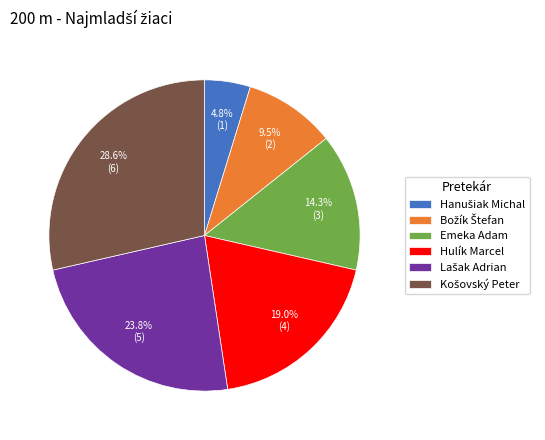

Is there a majority slice in this chart?

No